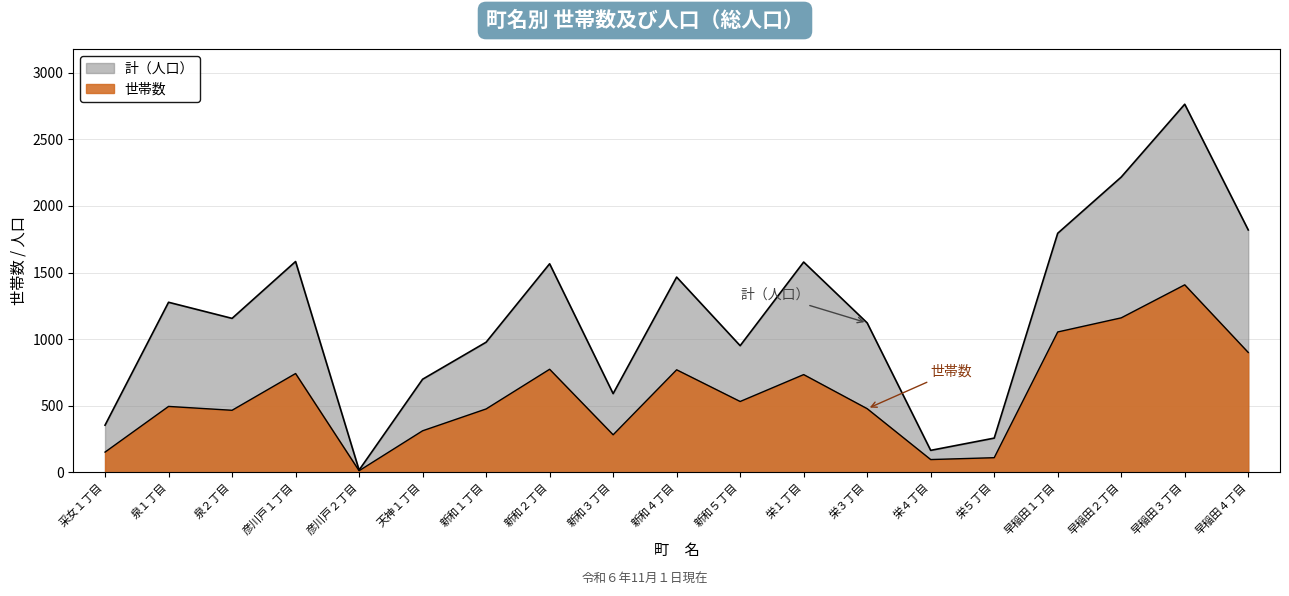

Count the number of data series in this chart.

2